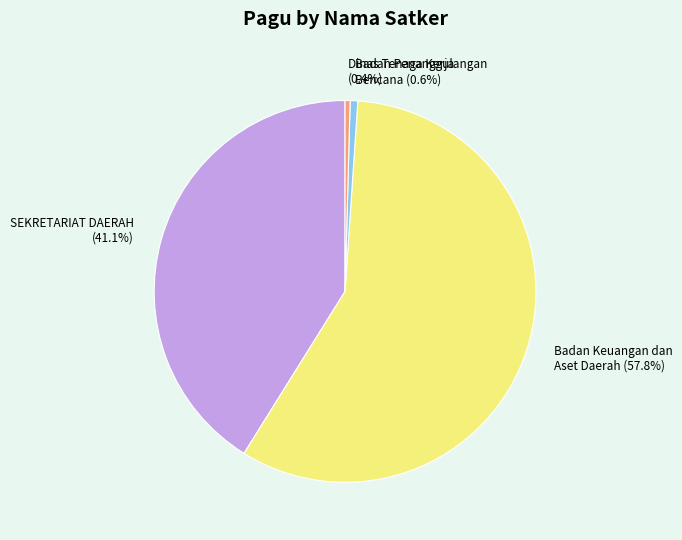

To the nearest percent, what is the average slice percentage?

25%